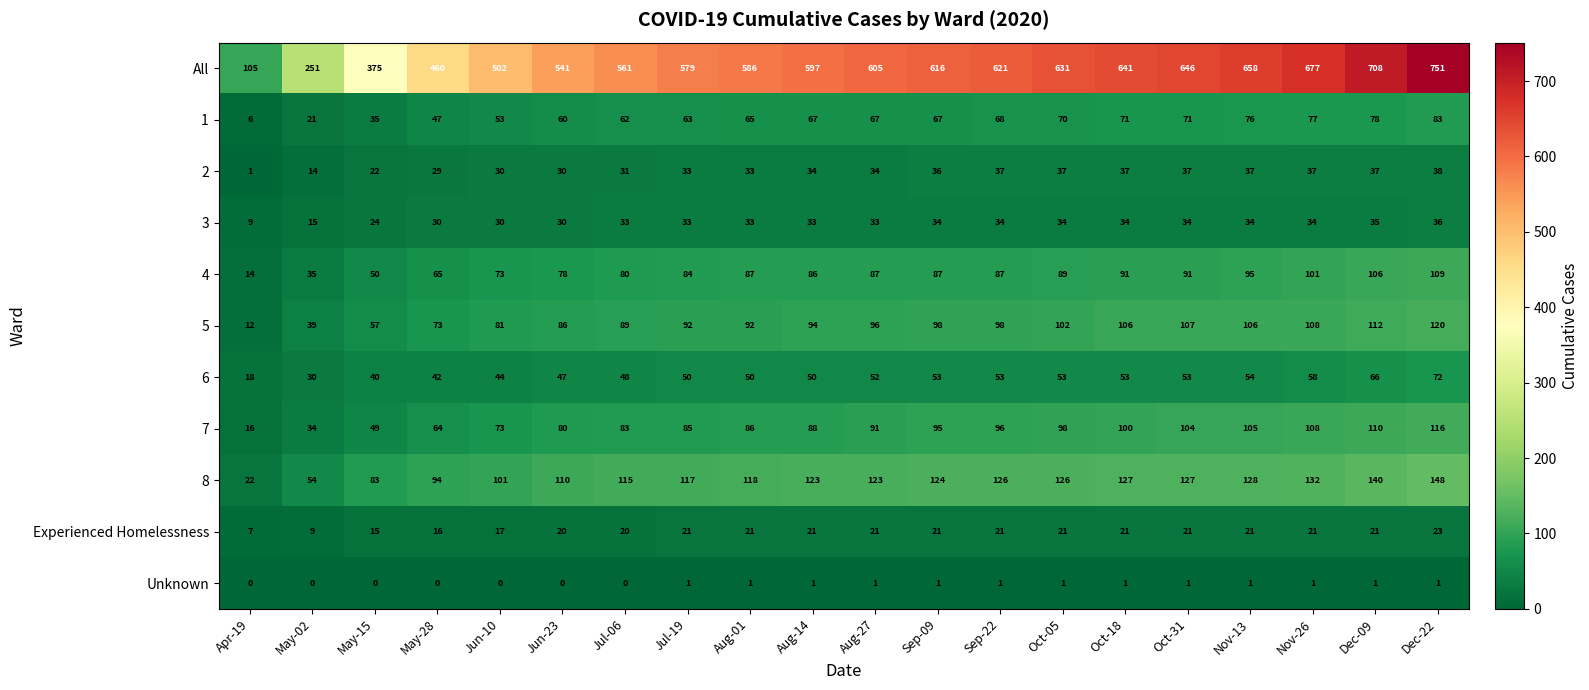

Is it true that 5 equals 26 at Sep-22?

False